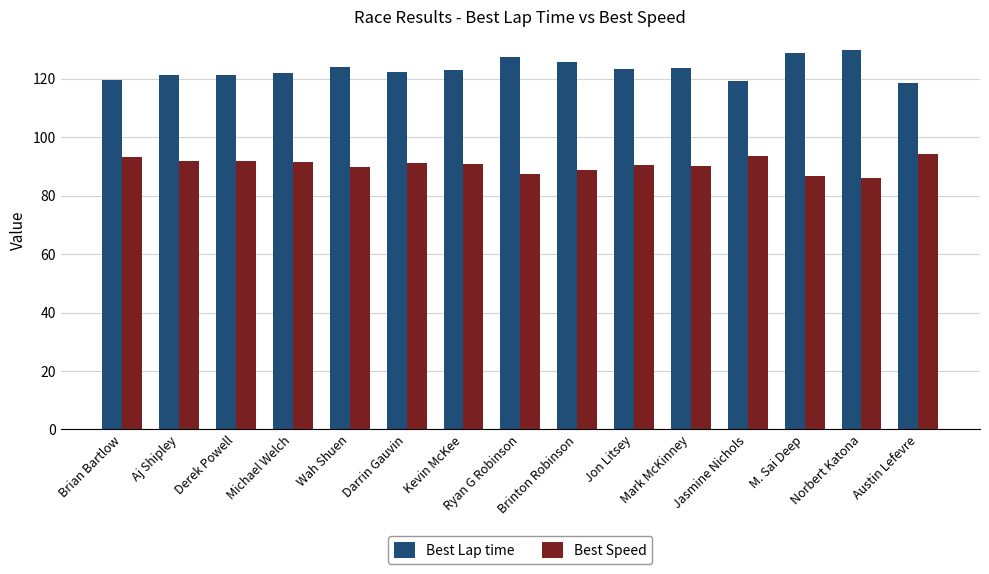

What is the difference between the highest and lowest values at Ryan G Robinson?

40.0